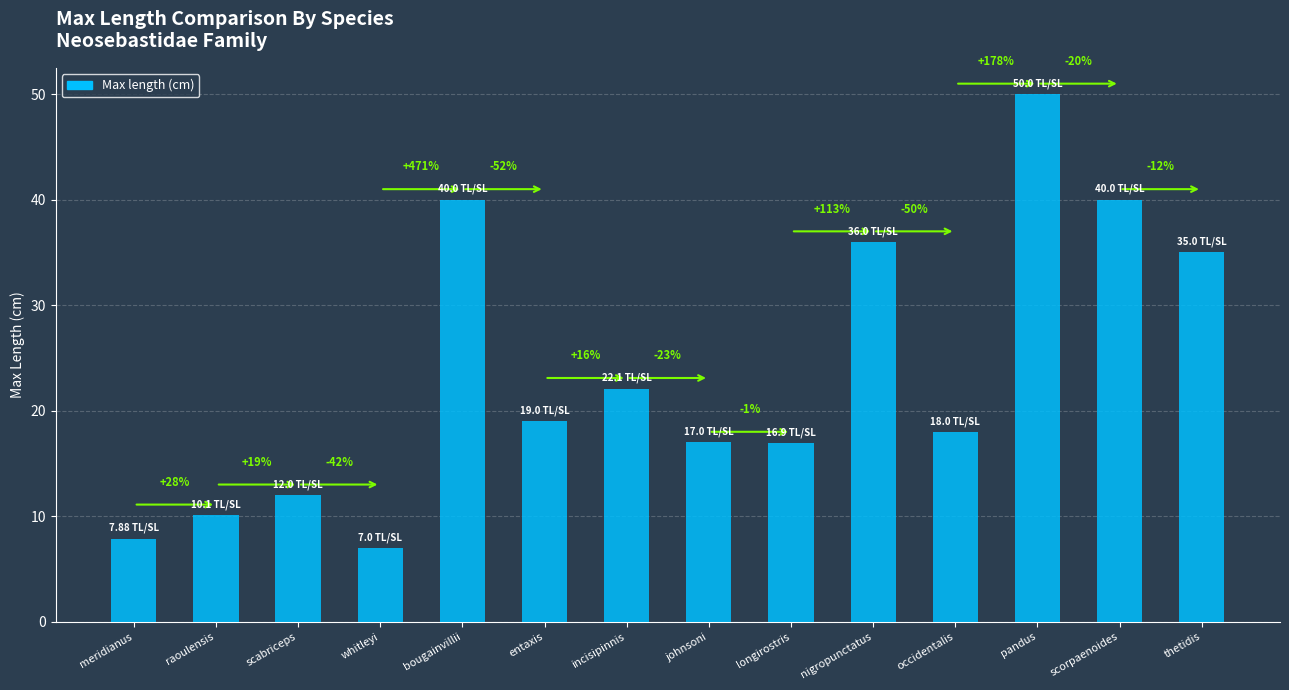

What is the minimum value shown in the chart?

7.0